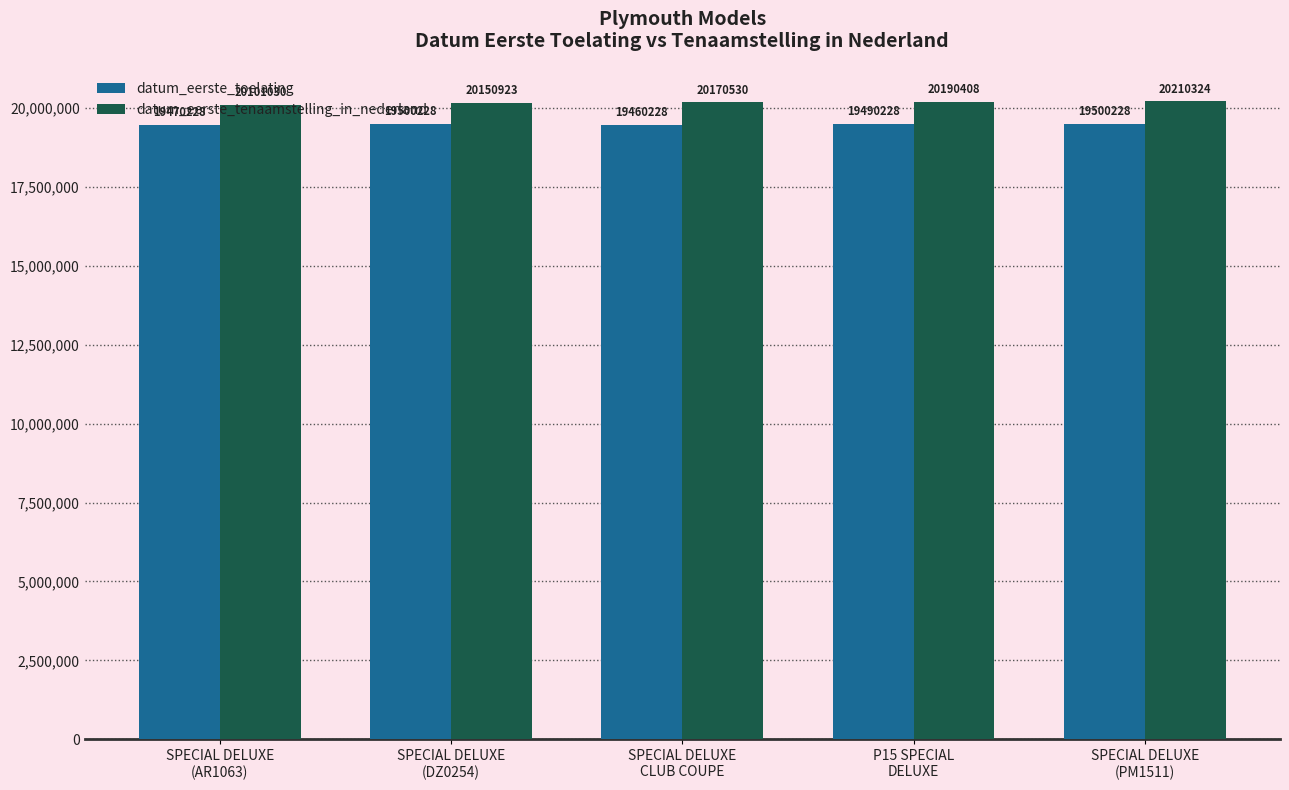

What is the smallest value displayed?

19460228